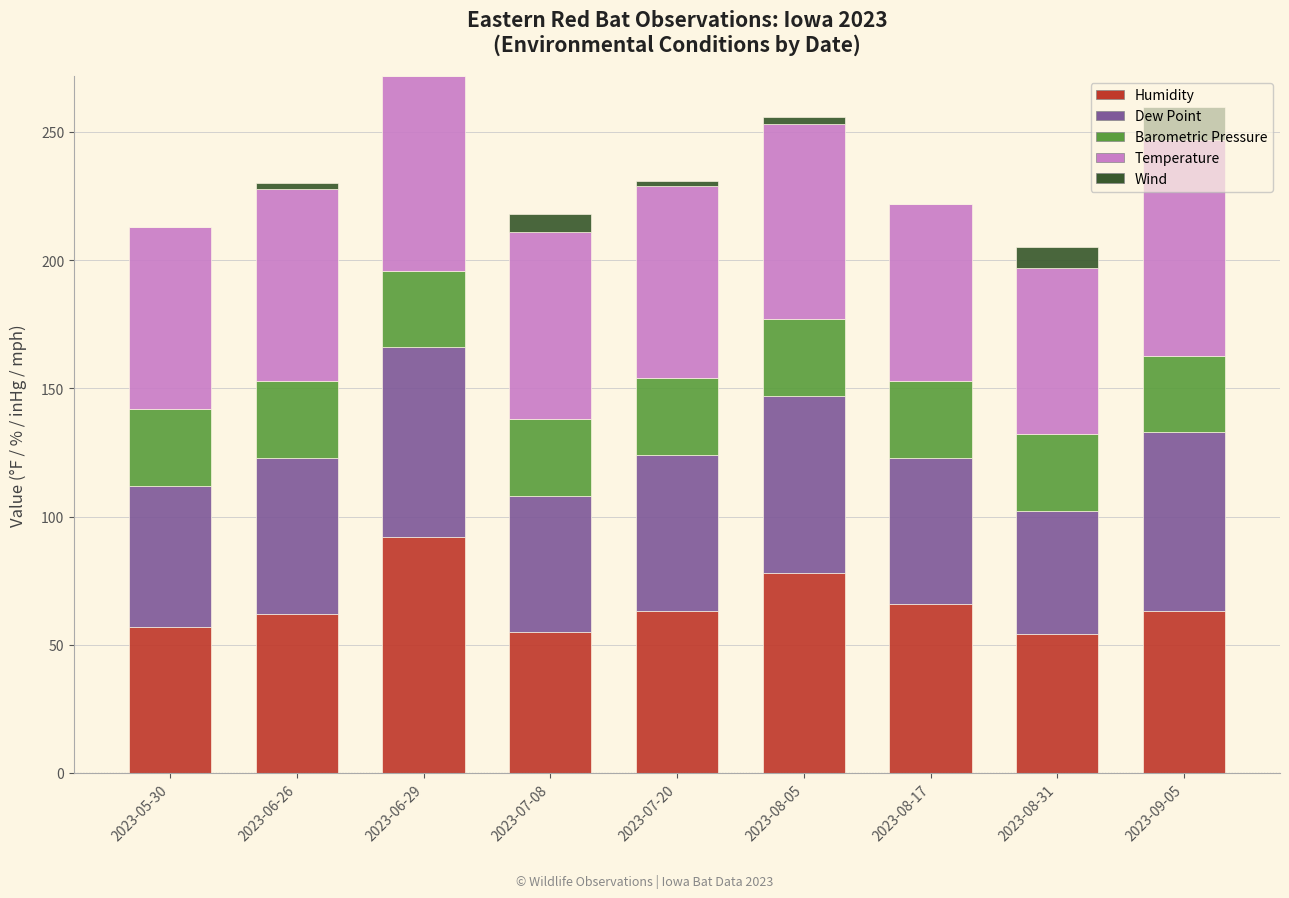

What is the highest value of the Humidity series?

92.0